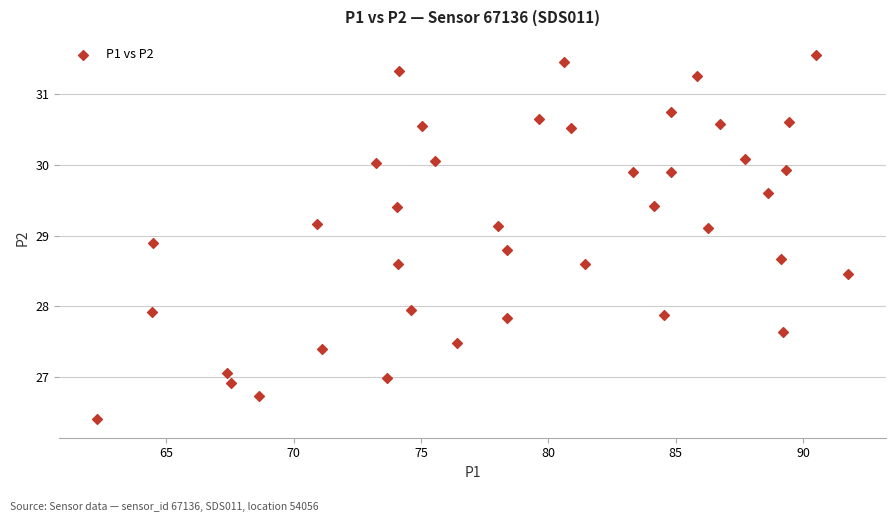

What is the range of X values (max minus min)?

29.5